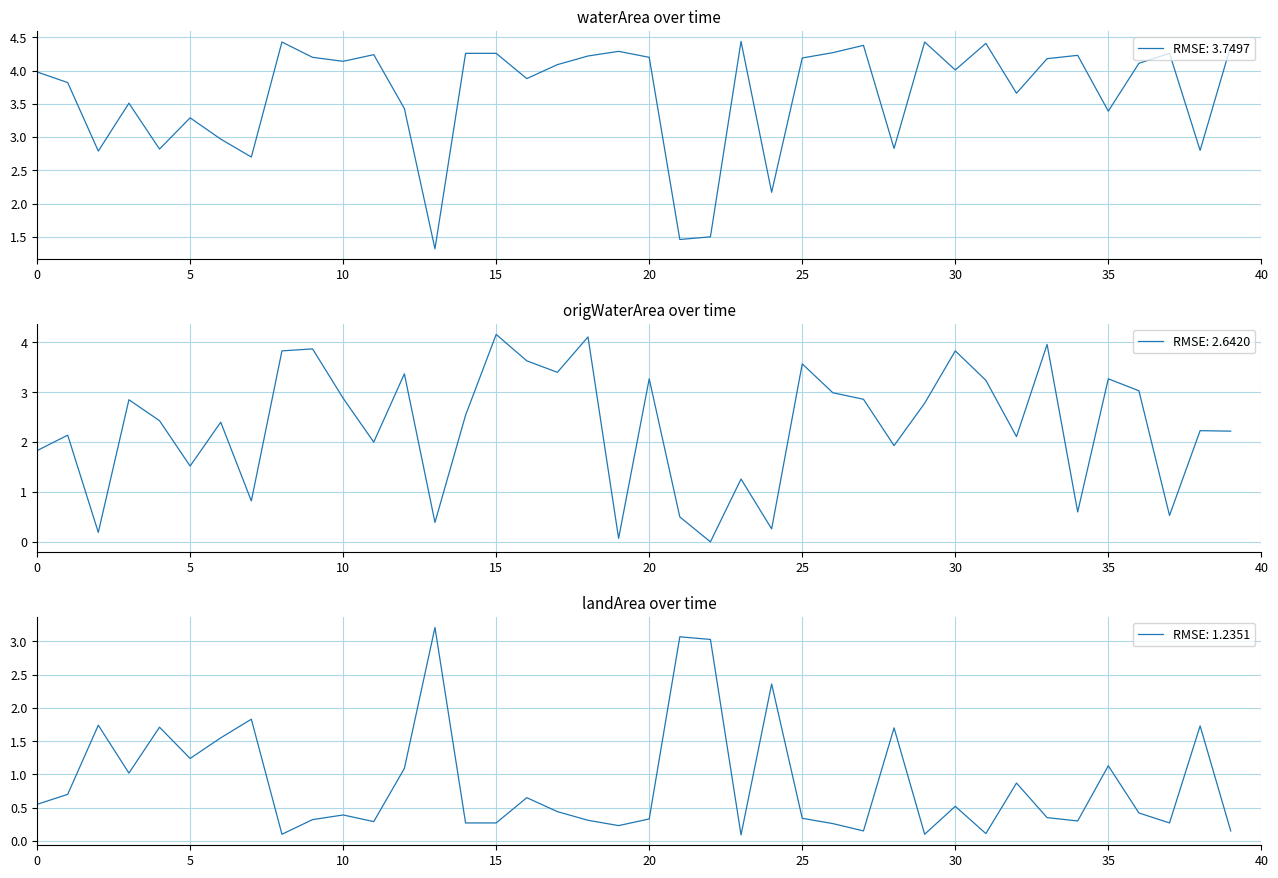

What is the label of the 30th point from the right?

10